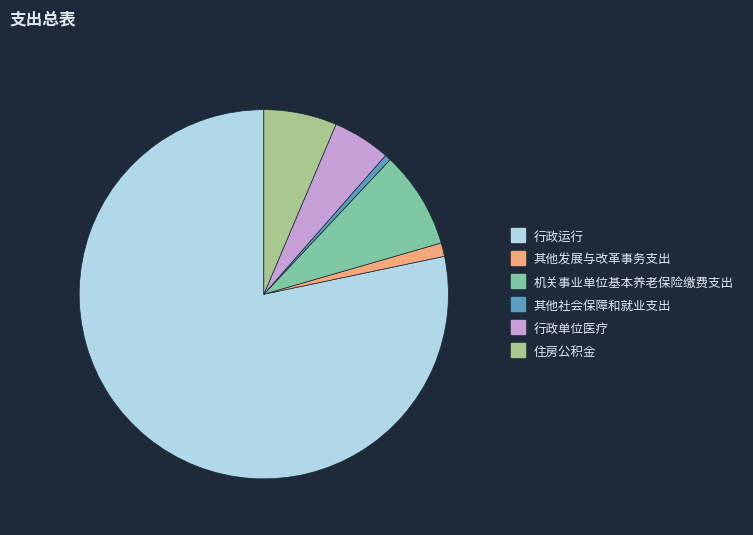

Is the sum of 其他社会保障和就业支出 and 行政运行 greater than half?

Yes